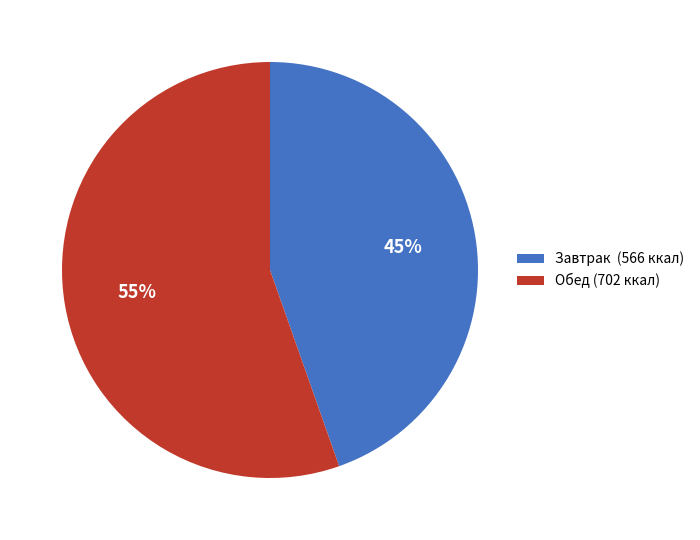

Which slice is the largest?

Обед (702 ккал)